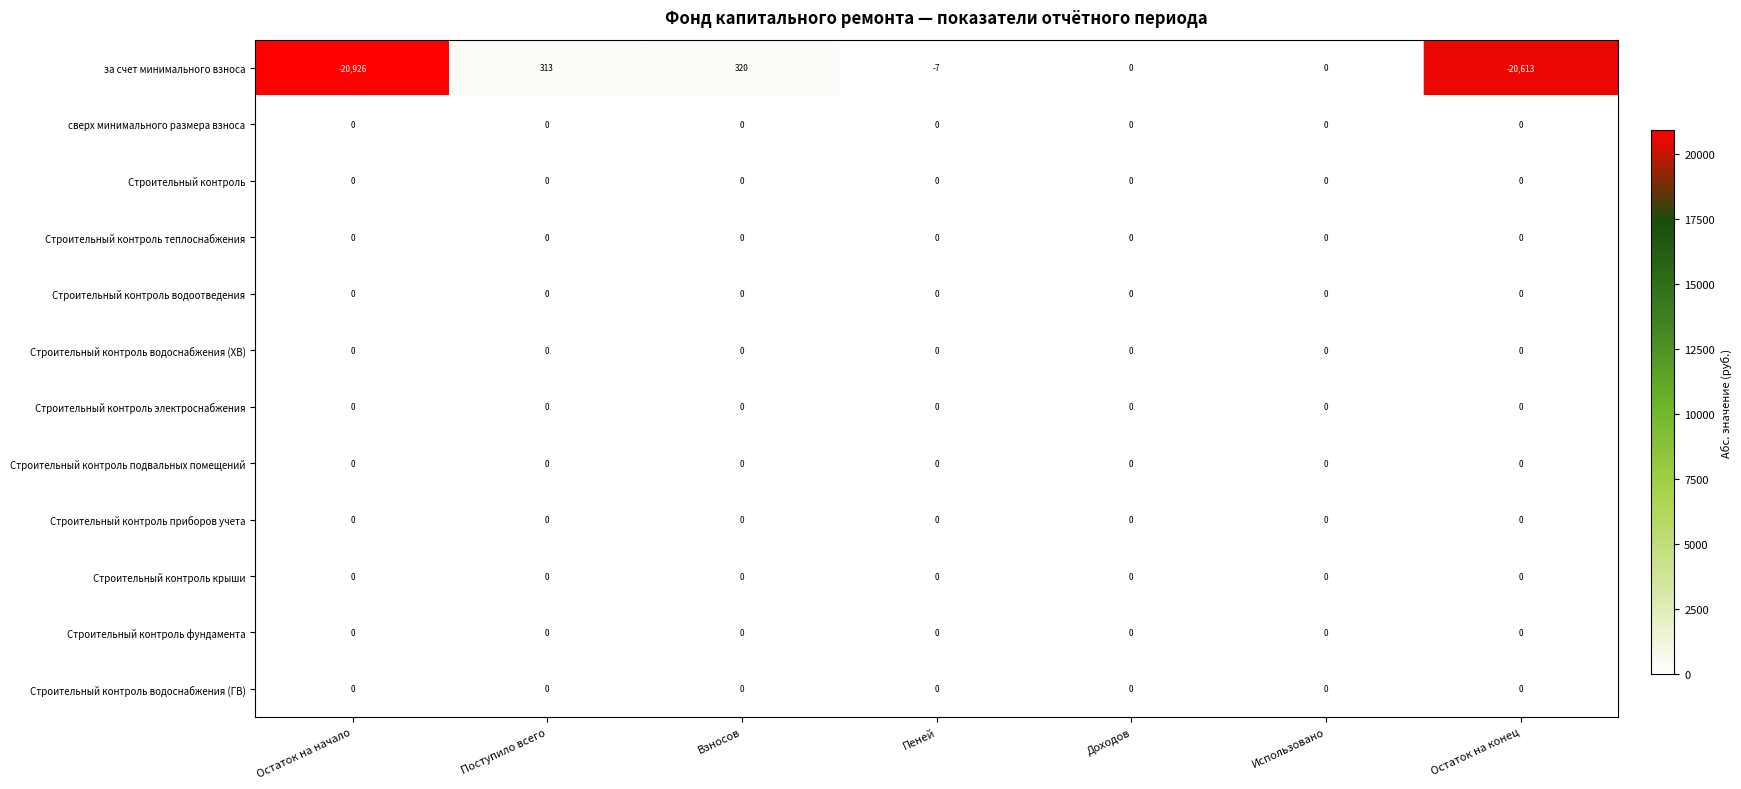

Which series changed the most between Остаток на начало and Использовано?

за счет минимального взноса